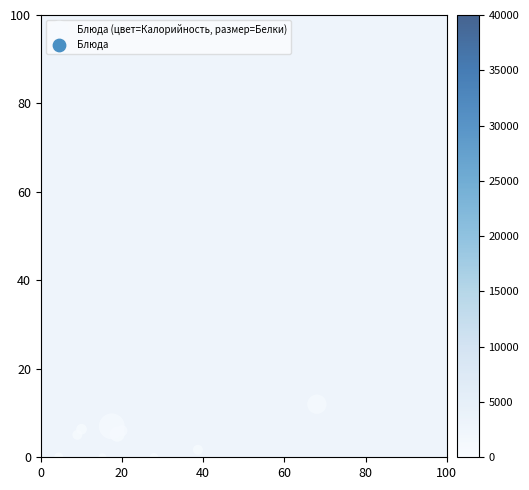

What is the range of Y values (max minus min)?

12.0